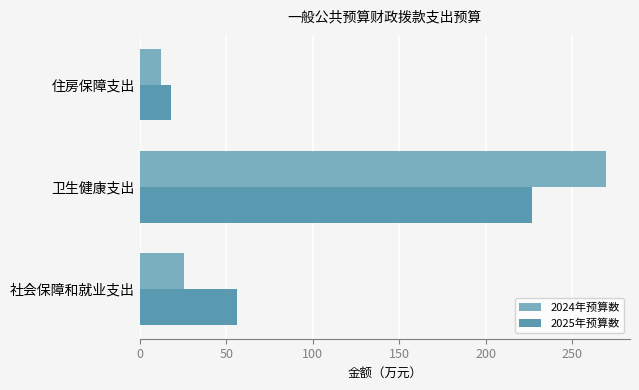

Rank the categories by 2024年预算数 value from highest to lowest.

卫生健康支出, 社会保障和就业支出, 住房保障支出